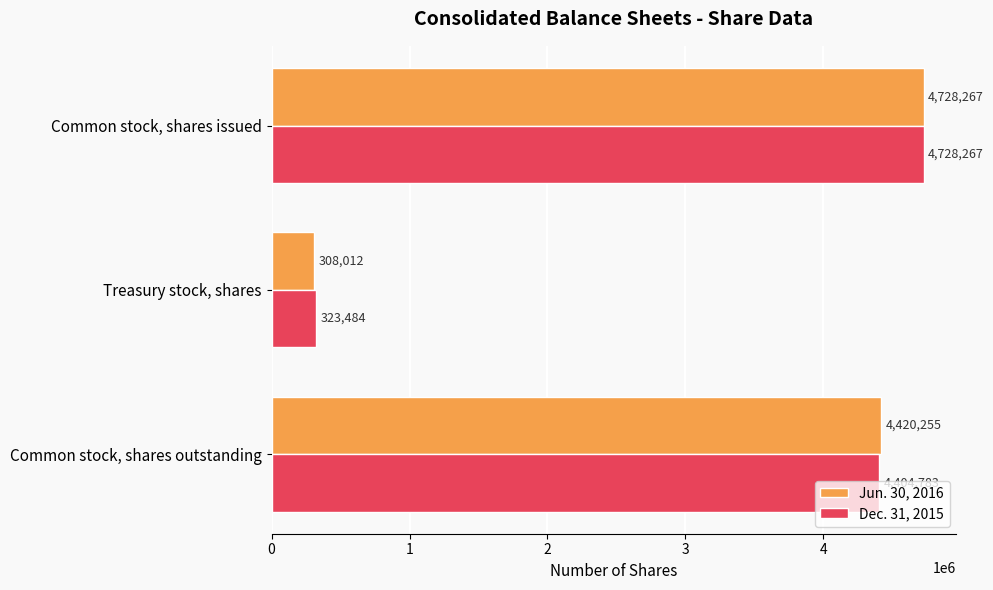

What value does the Jun. 30, 2016 series have at Common stock, shares issued, to the nearest 100?

4728300